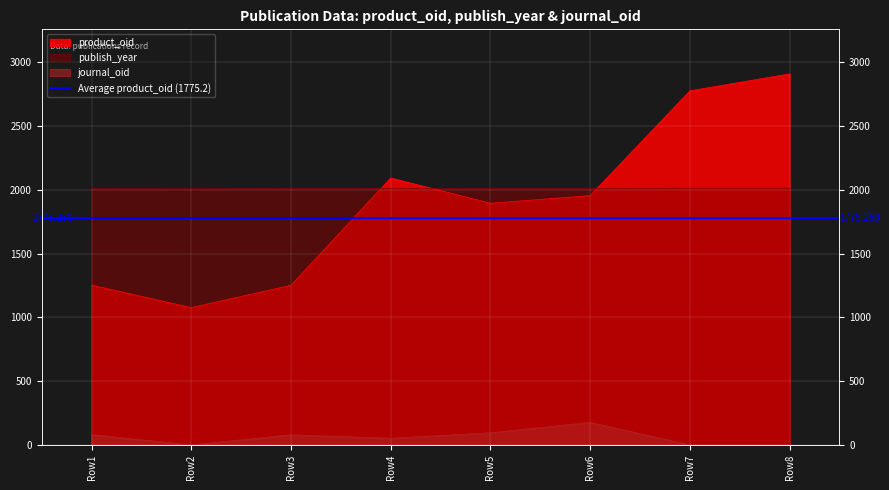

What are all the series names shown in the legend?

product_oid, publish_year, journal_oid